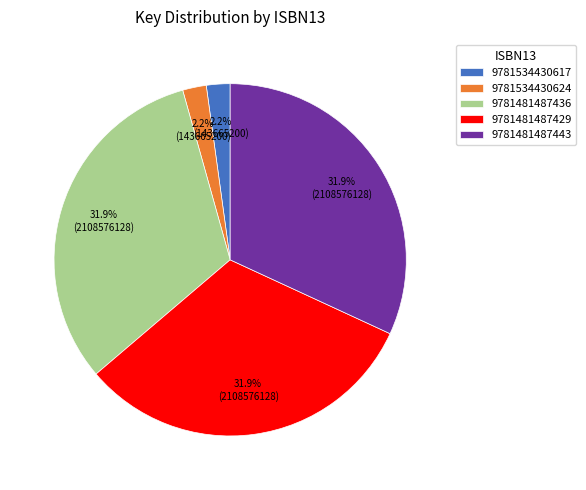

Is there any slice that represents more than half of the pie?

No